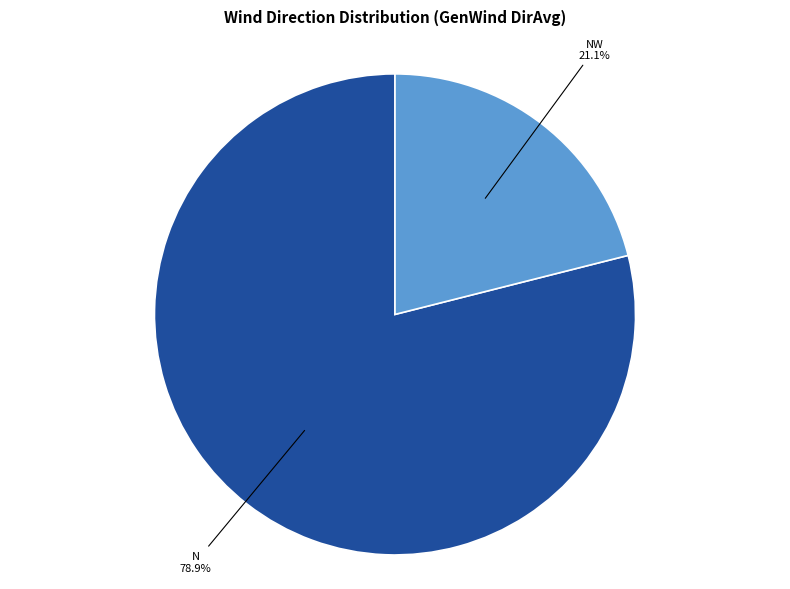

Is there any slice that represents more than half of the pie?

Yes